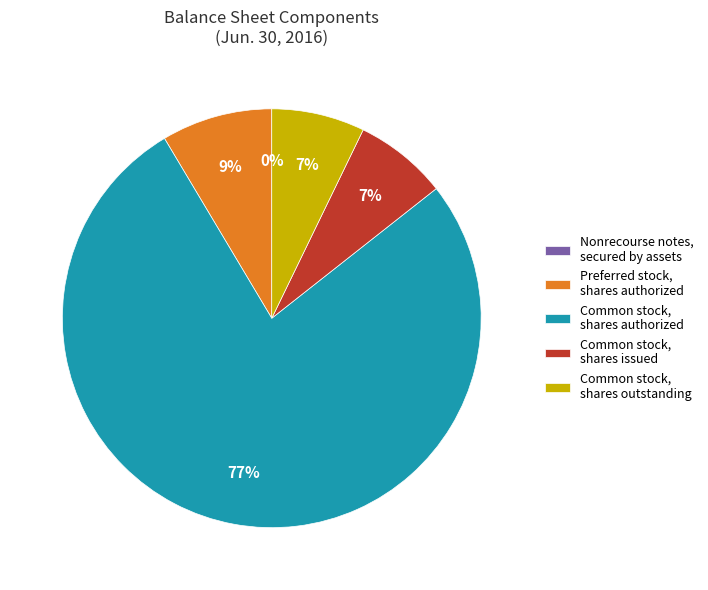

To the nearest percent, what percentage of the pie is Common stock, shares issued?

7%